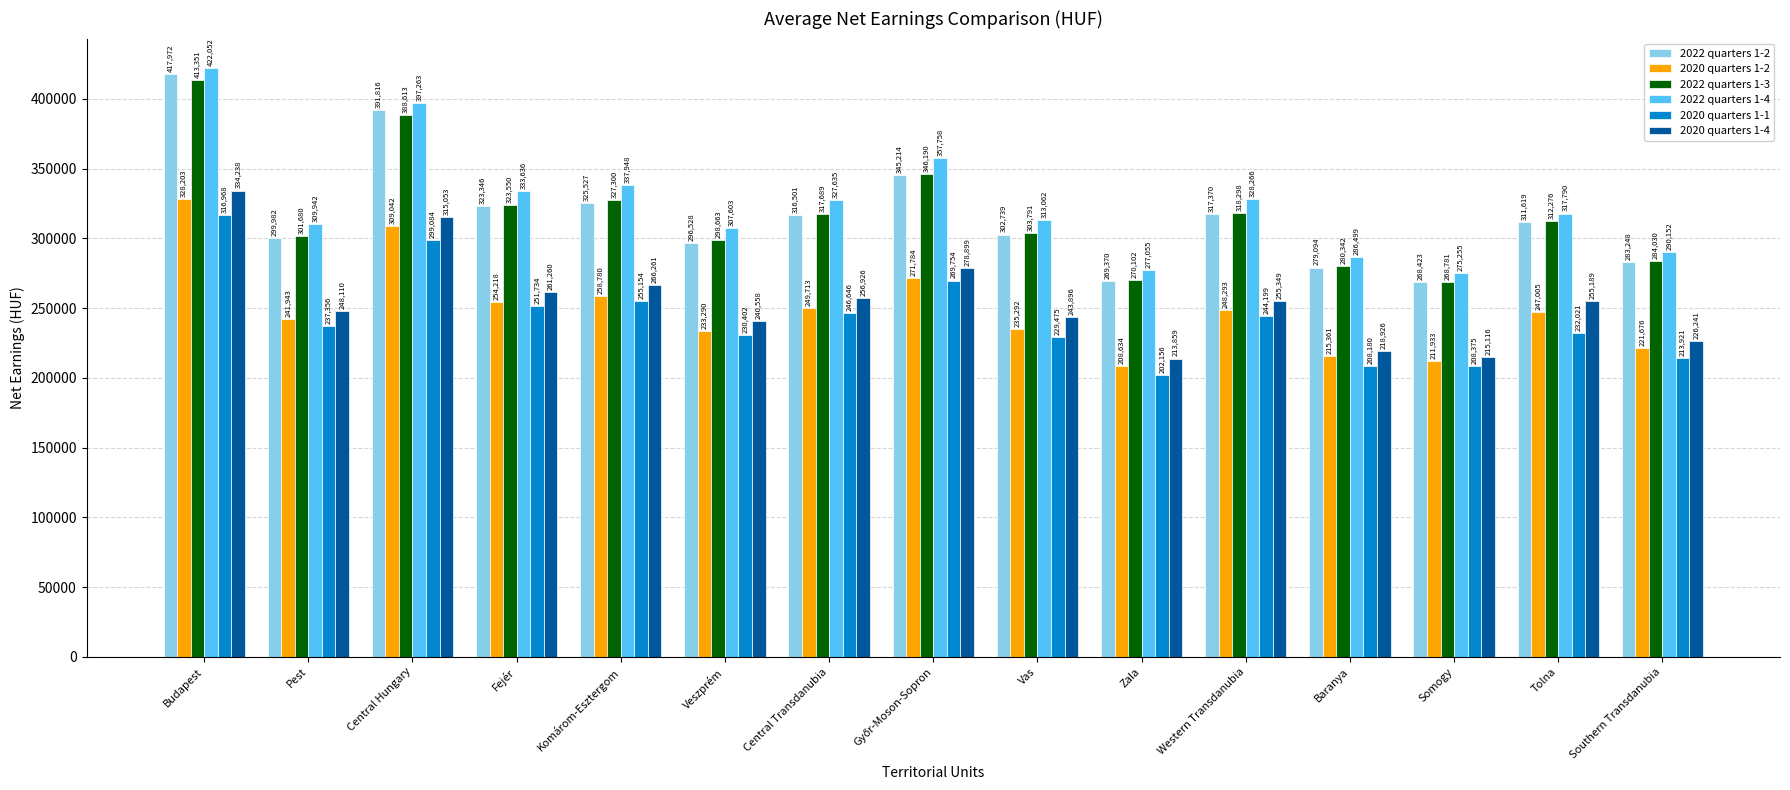

Reading right to left, list all the values displayed in this chart.

2022 quarters 1-2: 283248	311619	268423	279094	317370	269370	302739	345214	316501	296528	325527	323346	391816	299982	417972
2020 quarters 1-2: 221676	247005	211933	215361	248293	208634	235292	271784	249713	233290	258780	254218	309042	241943	328203
2022 quarters 1-3: 284030	312276	268781	280342	318298	270102	303791	346190	317689	298663	327300	323550	388613	301680	413351
2022 quarters 1-4: 290152	317790	275255	286499	328266	277055	313062	357758	327635	307603	337948	333636	397263	309942	422052
2020 quarters 1-1: 213921	232021	208375	208180	244199	202156	229475	269754	246646	230402	255154	251734	299084	237356	316968
2020 quarters 1-4: 226241	255189	215116	218926	255349	213859	243896	278899	256926	240558	266261	261260	315053	248110	334238